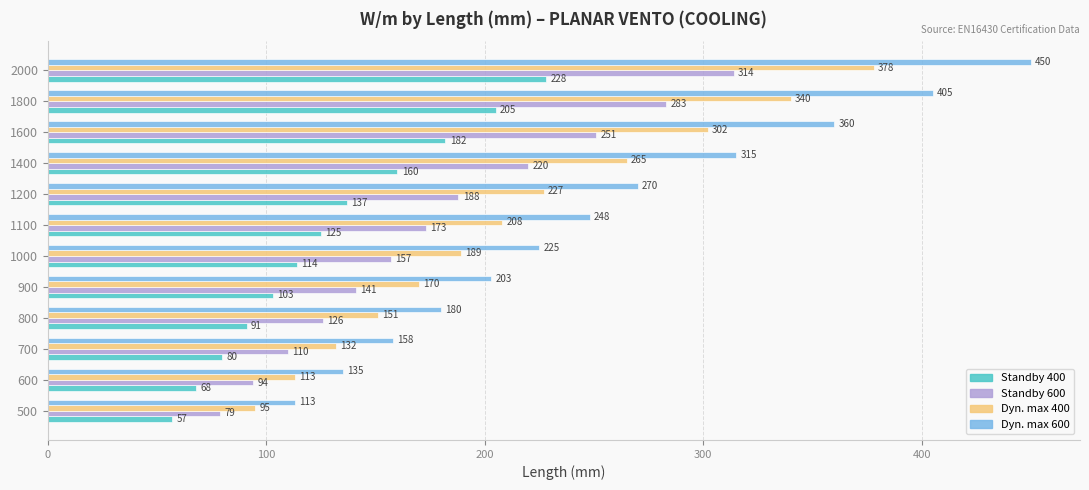

Which series has the widest spread of values?

Dyn. max 600